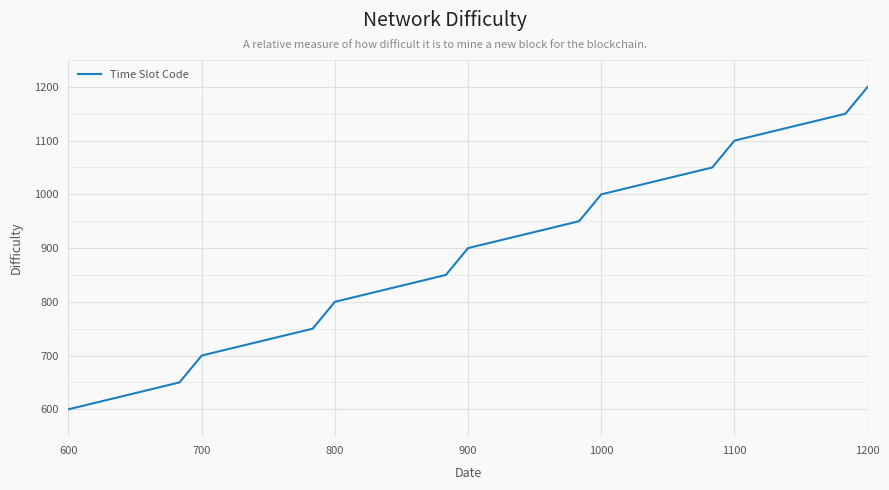

What is the smallest value displayed?

600